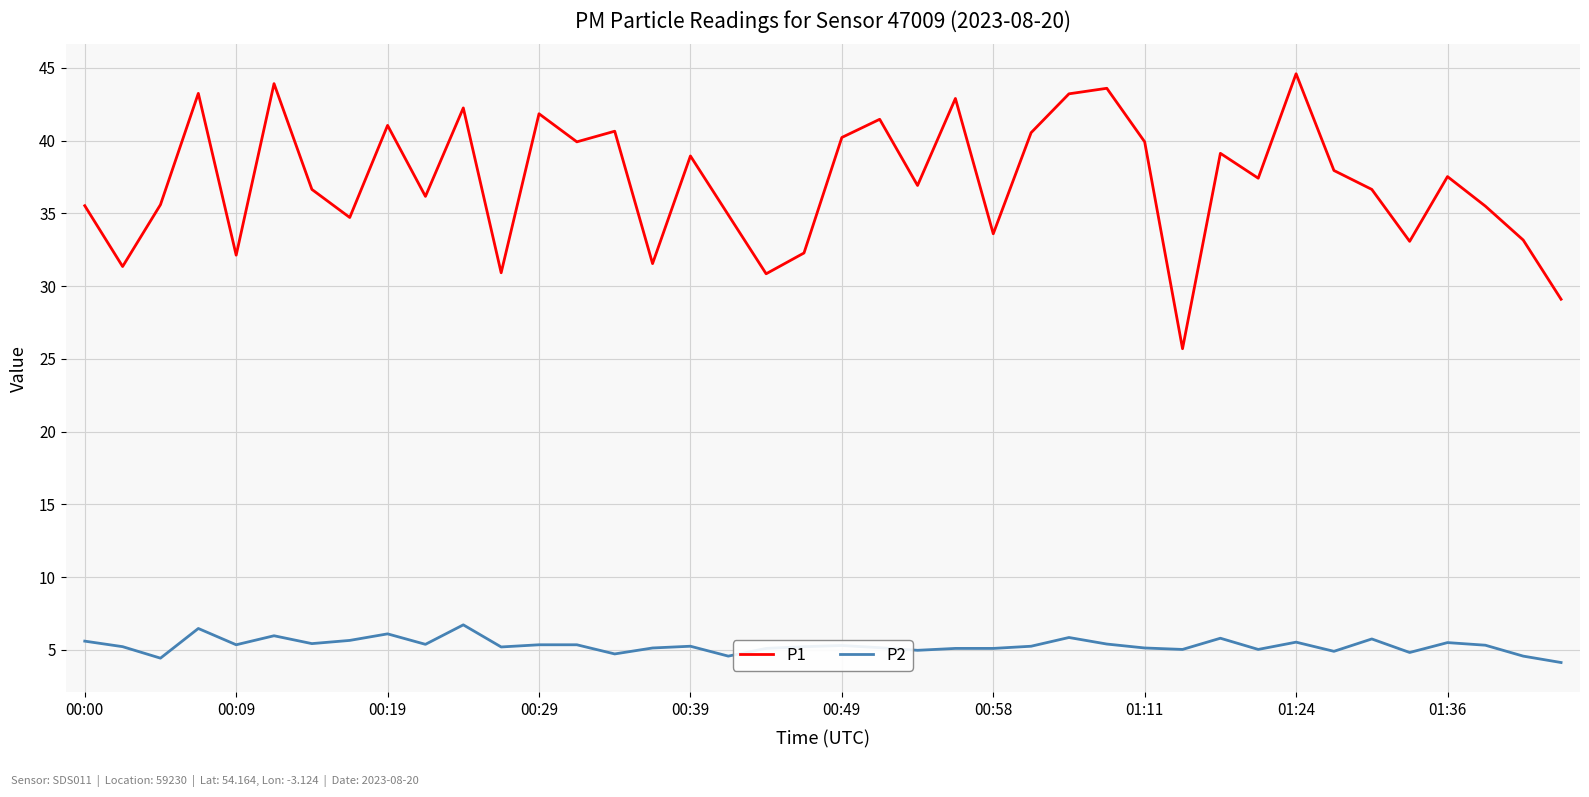

True or false: P2 and P1 cross at least once.

False